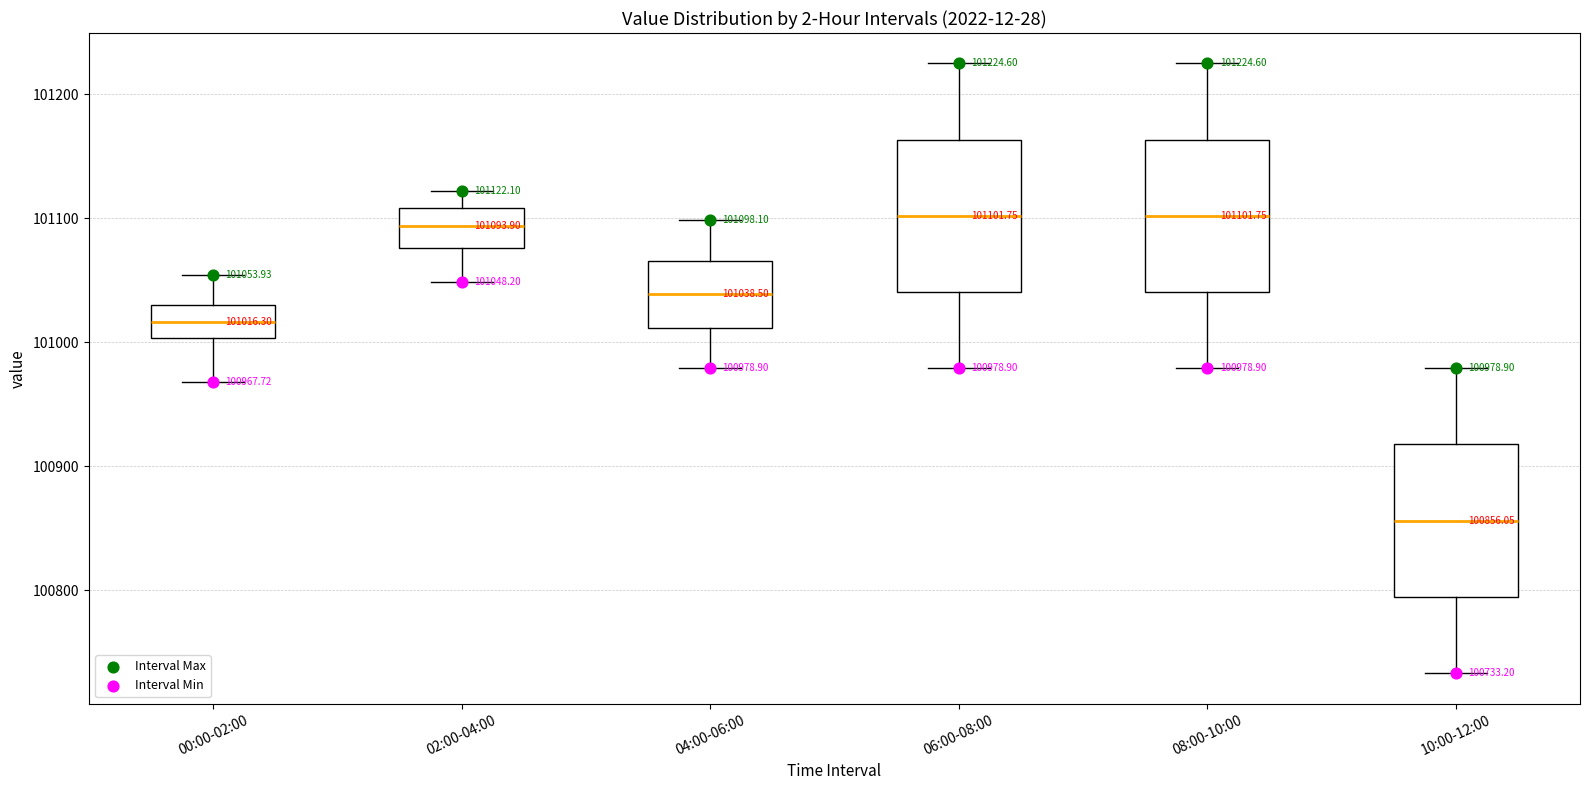

Which box has the lowest median line?

10:00-12:00